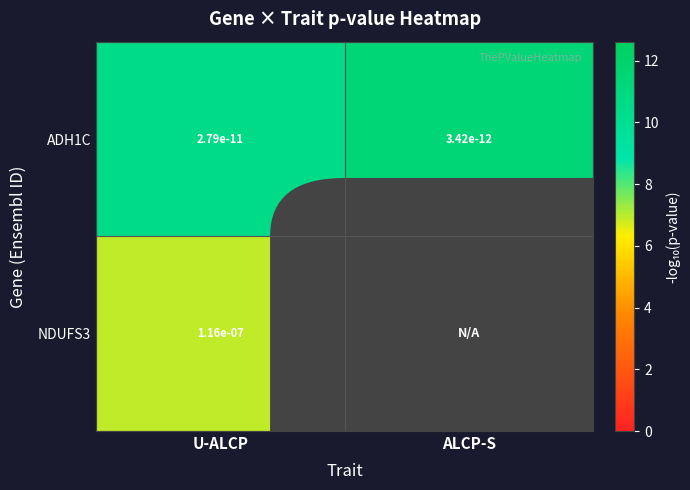

List the labels in order of ADH1C value, smallest first.

ALCP-S, U-ALCP